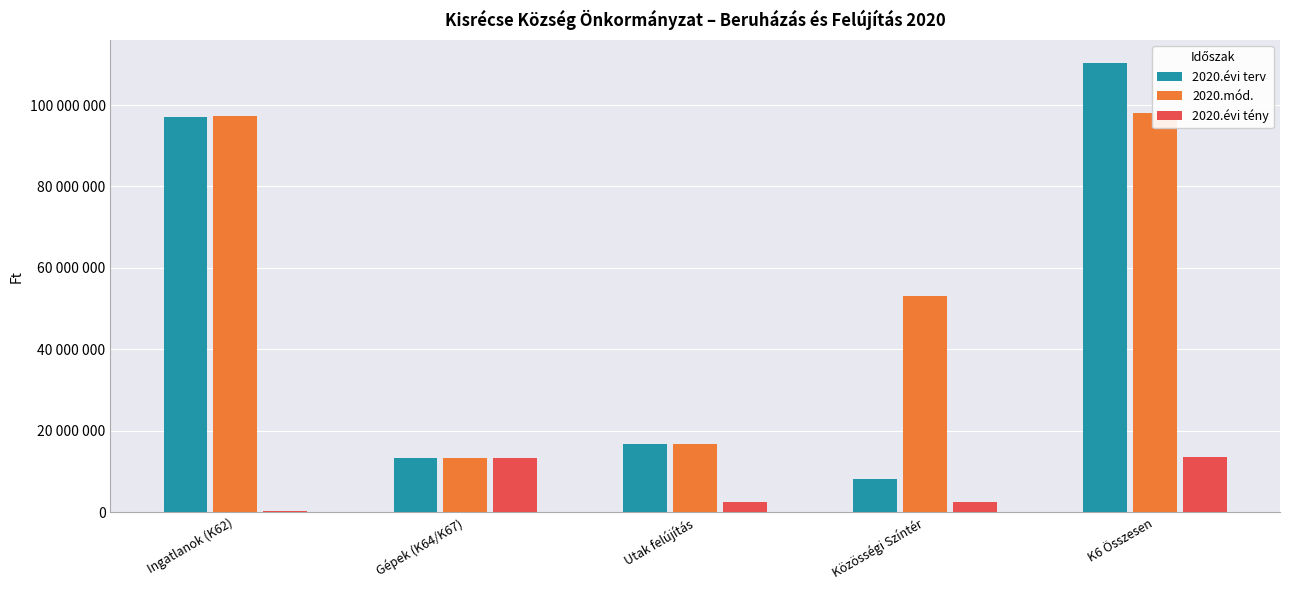

The 2020.évi tény series shows 13441869 at K6 Összesen. True or false?

True